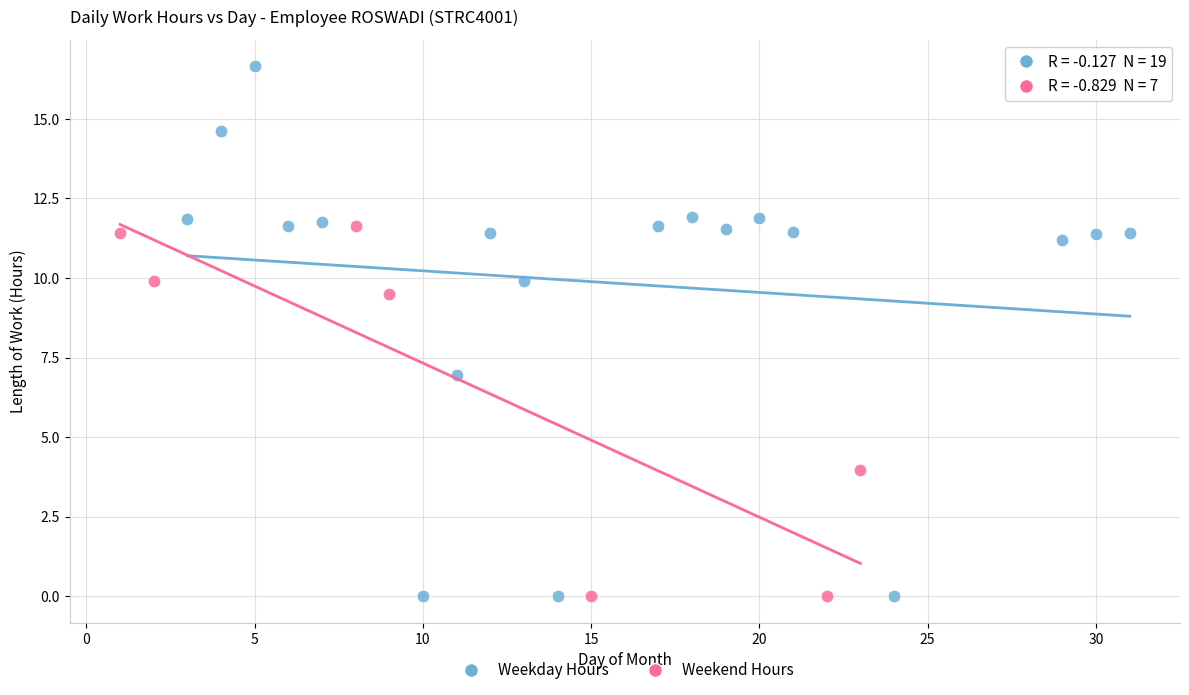

Which series contains the highest Y value?

Weekday Hours